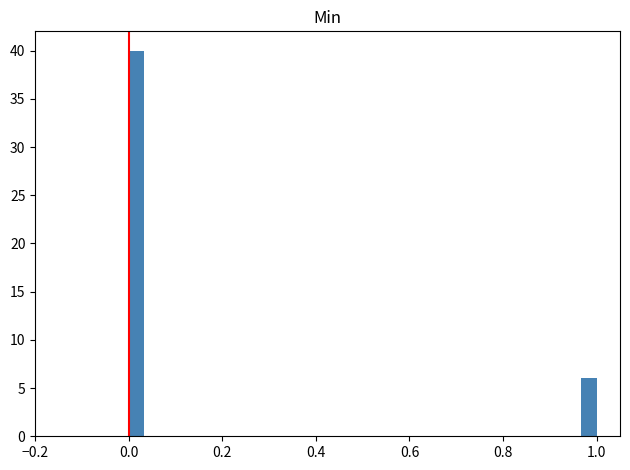

Read against the x-axis, roughly where is the centre of the tallest bar?

0.02